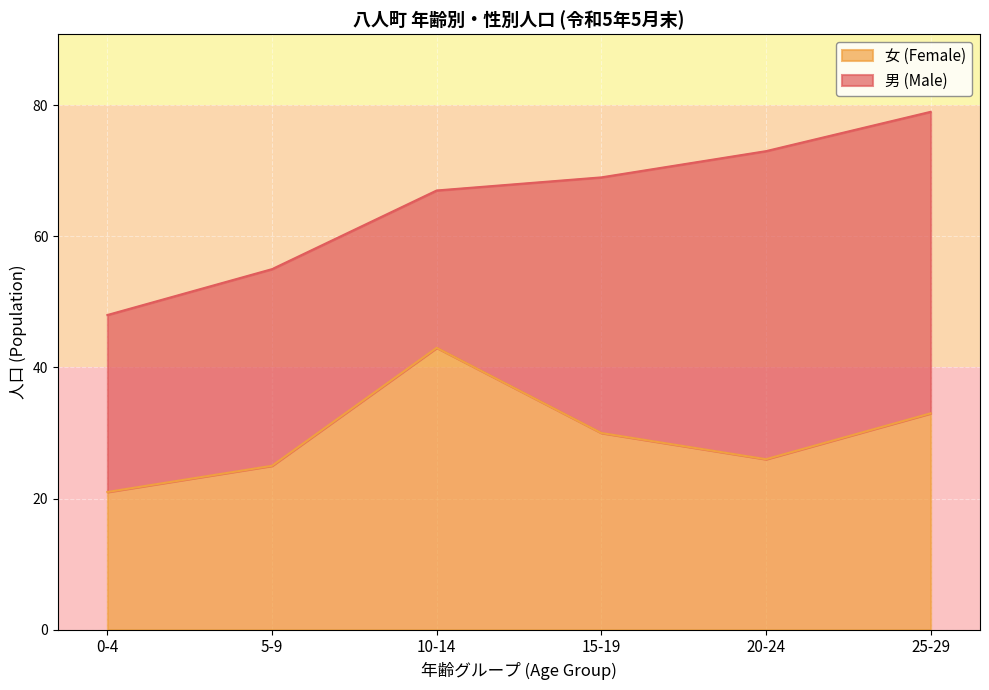

What is the difference between the 女 (Female) values at 15-19 and 20-24?

4